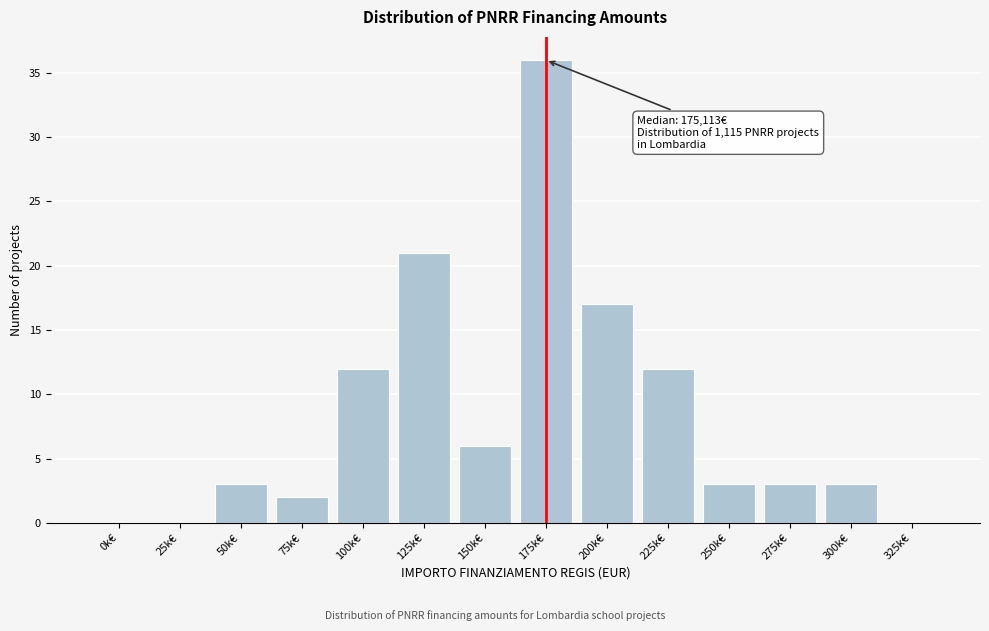

Reading right to left, extract all data points from this chart.

325k€=0	300k€=3	275k€=3	250k€=3	225k€=12	200k€=17	175k€=36	150k€=6	125k€=21	100k€=12	75k€=2	50k€=3	25k€=0	0k€=0